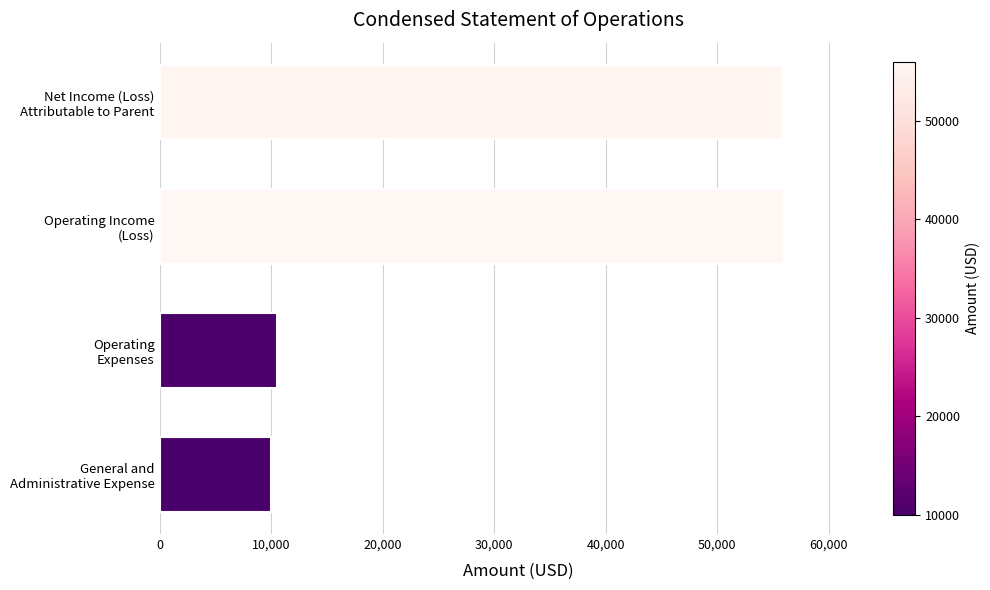

What is the difference between the second highest and minimum values?

45837